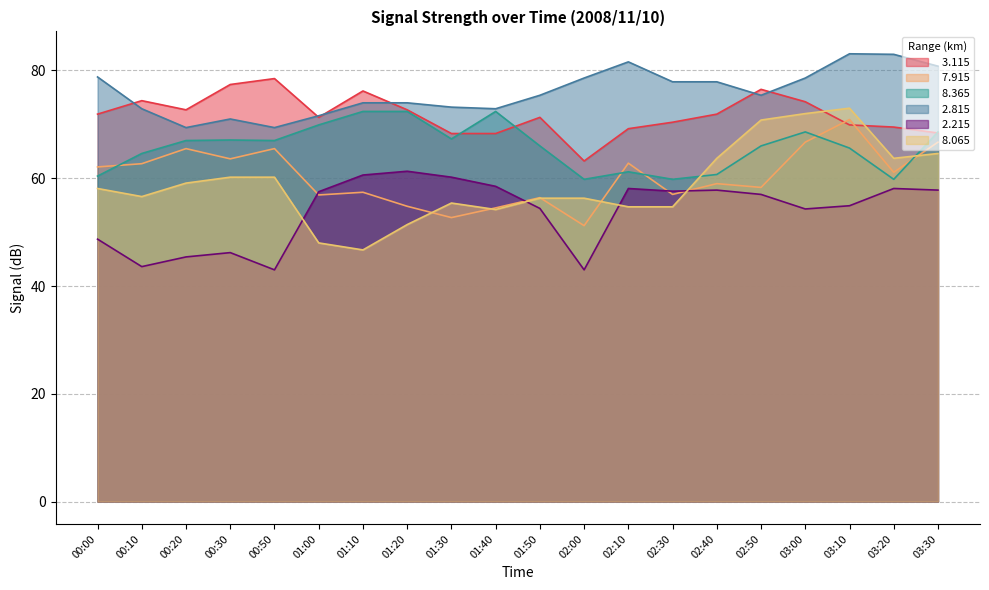

What is the value of the   2.815 point at the 3rd from the left?

69.4